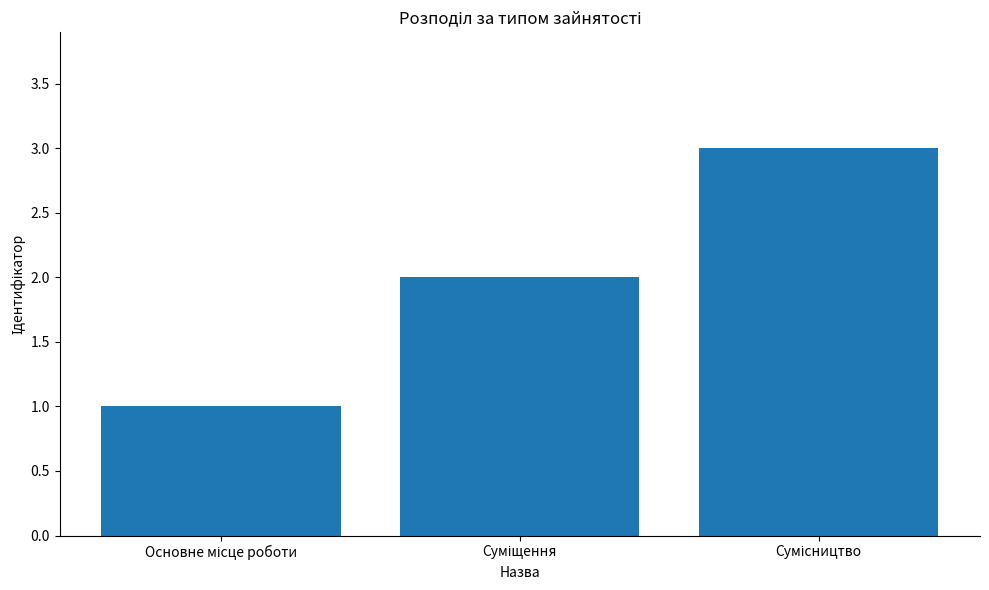

What is the sum of all values?

6